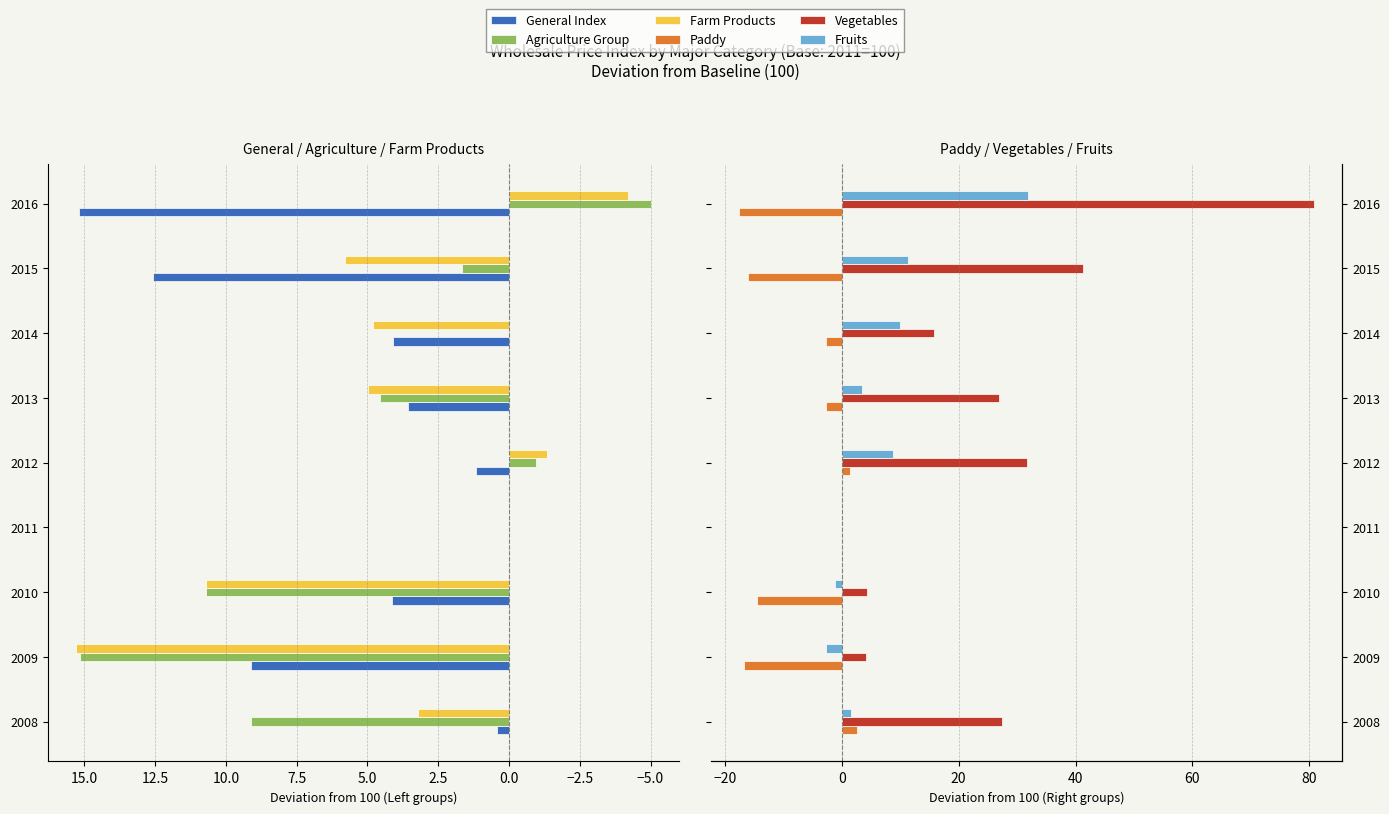

What is the spread (max minus min) of values at 2010?

25.1